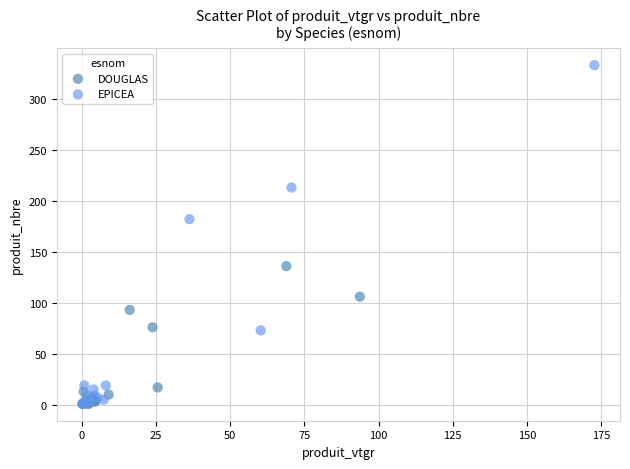

Which series has the largest Y range (max minus min)?

EPICEA